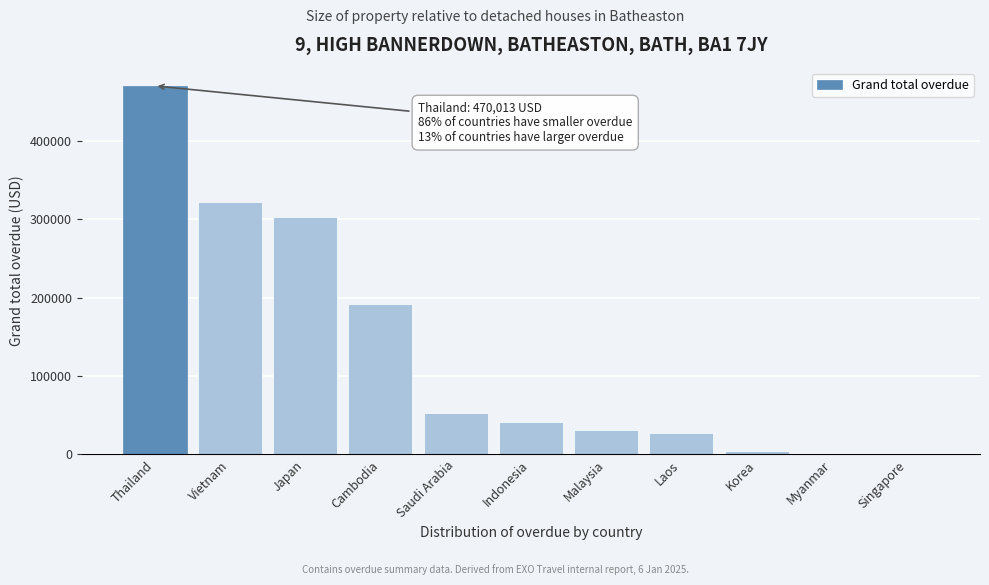

Reading left to right, list all the values displayed in this chart.

Thailand=470013.2	Vietnam=321754.1	Japan=303214.0	Cambodia=192270.2	Saudi Arabia=52184.6	Indonesia=41796.0	Malaysia=31634.1	Laos=27514.0	Korea=4332.0	Myanmar=0.0	Singapore=0.0